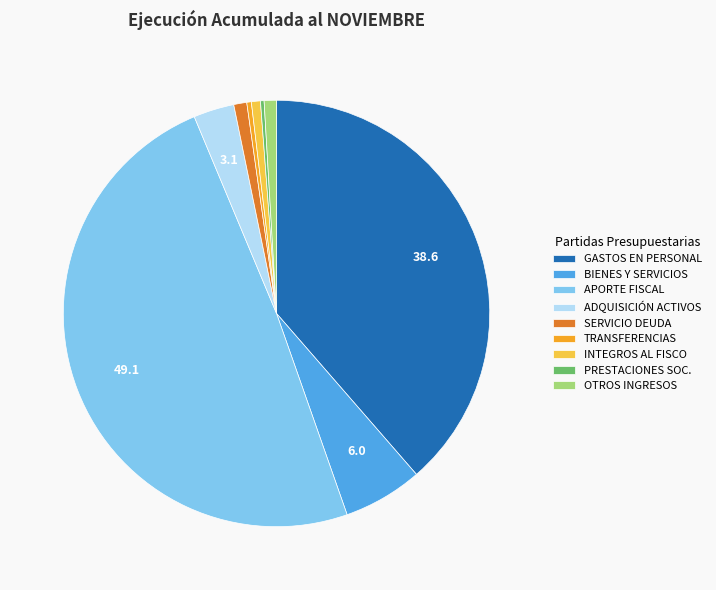

True or false: APORTE FISCAL accounts for 49% of the total.

True